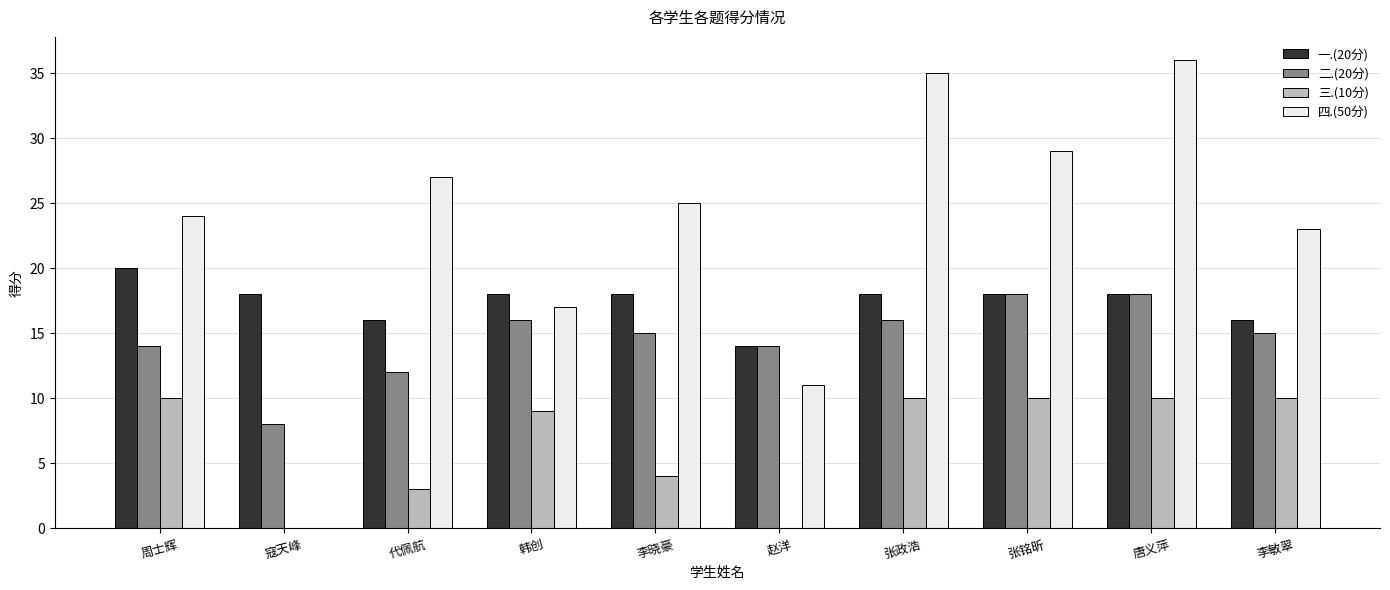

What is the sum of the 一.(20分) values at 赵洋 and 张政浩?

32